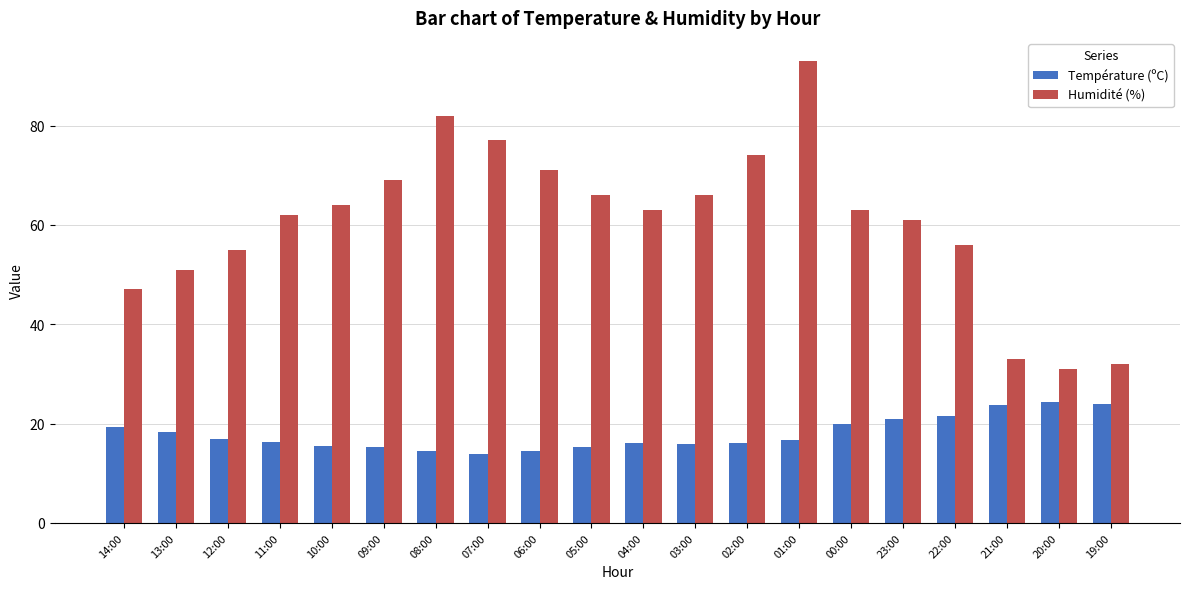

What are all the series names shown in the legend?

Température (ºC), Humidité (%)